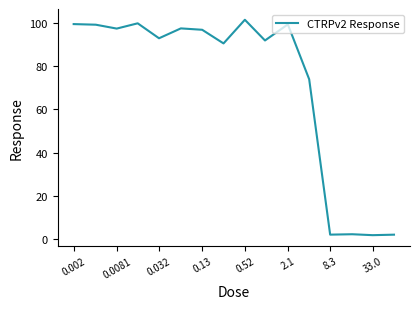

What is the greatest value displayed?

101.5